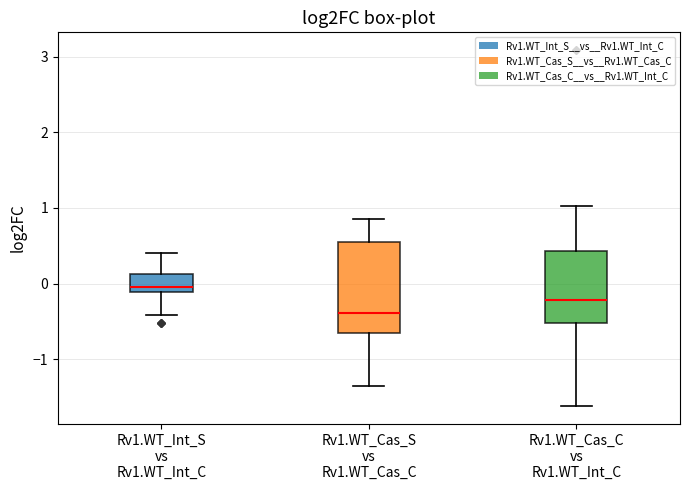

Which box has the lowest median line?

Rv1.WT_Cas_S vs Rv1.WT_Cas_C